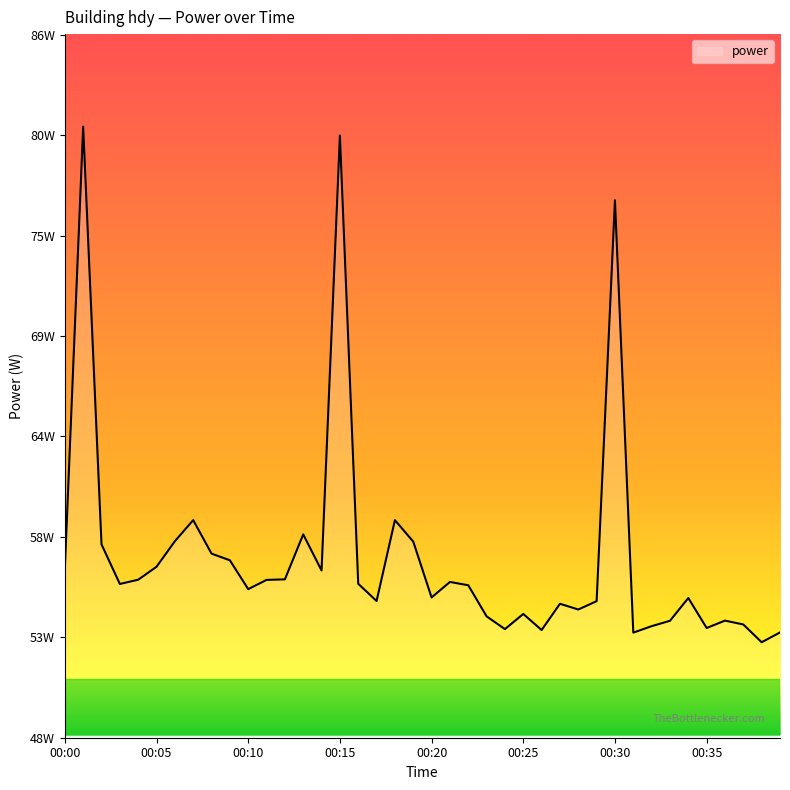

Does the chart have visible grid lines?

No